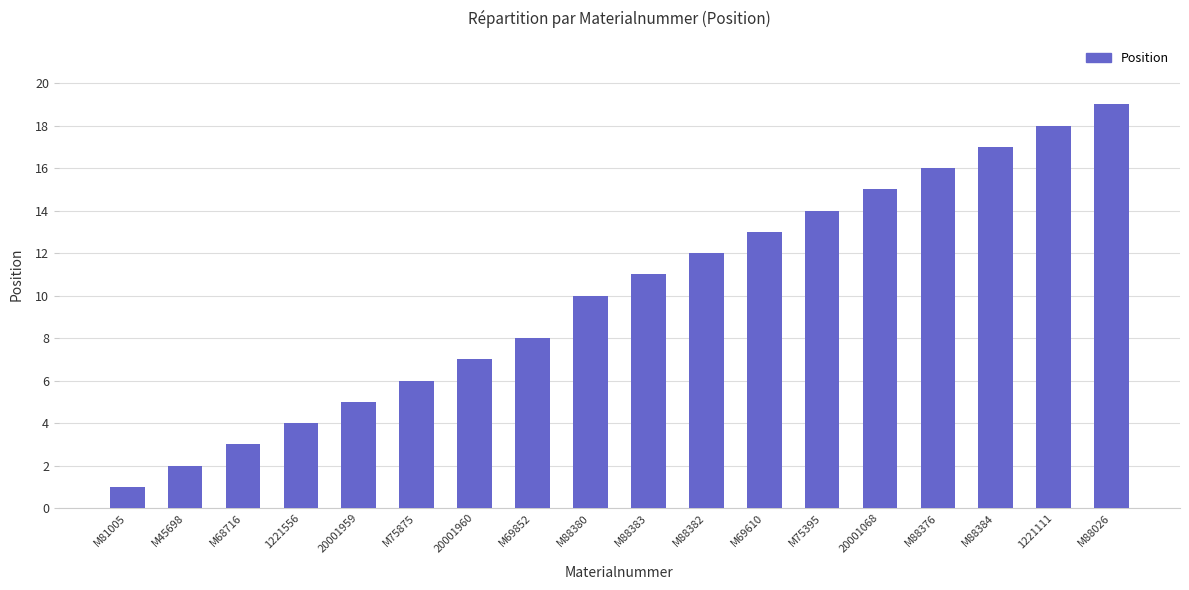

List the labels in order of value, largest first.

M88026, 1221111, M88384, M88376, 20001068, M75395, M69610, M88382, M88383, M88380, M69852, 20001960, M75875, 20001959, 1221556, M68716, M45698, M81005